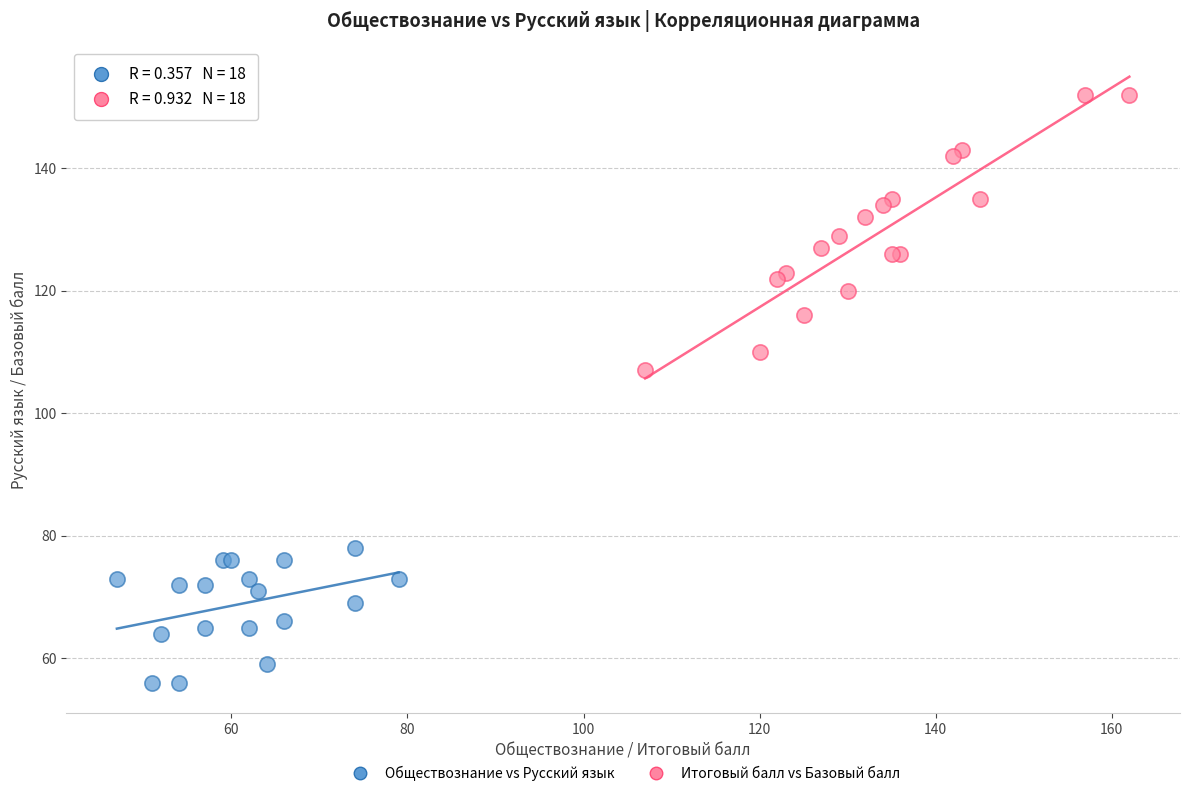

What are all the series names shown in the legend?

Обществознание vs Русский язык, Итоговый балл vs Базовый балл